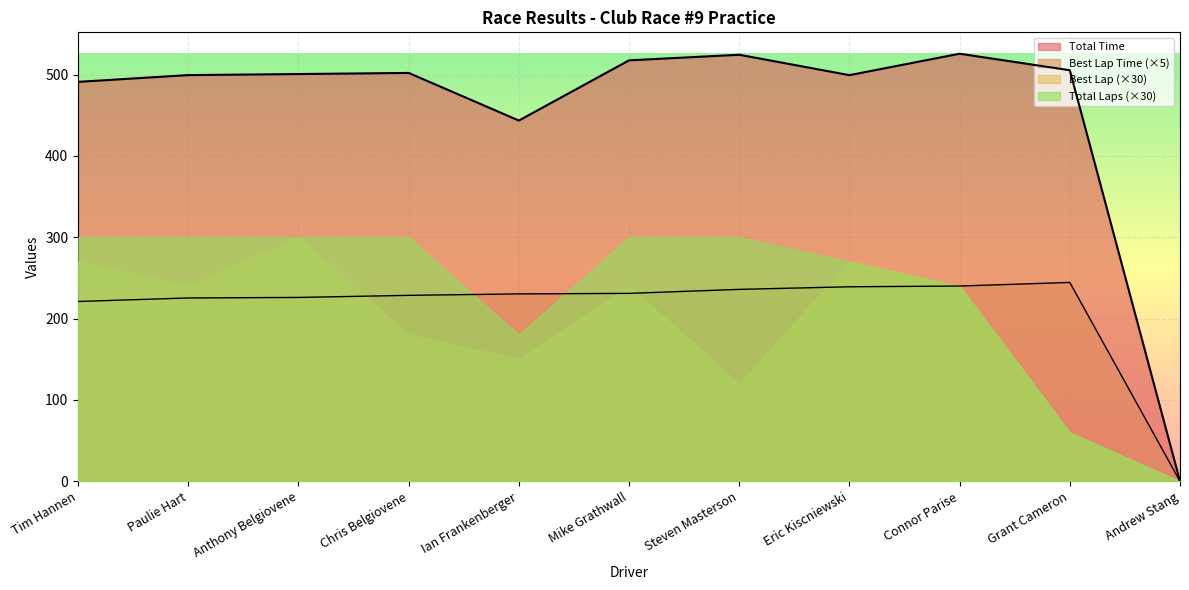

What is the difference between the highest and lowest values at Chris Belgiovene?

322.0